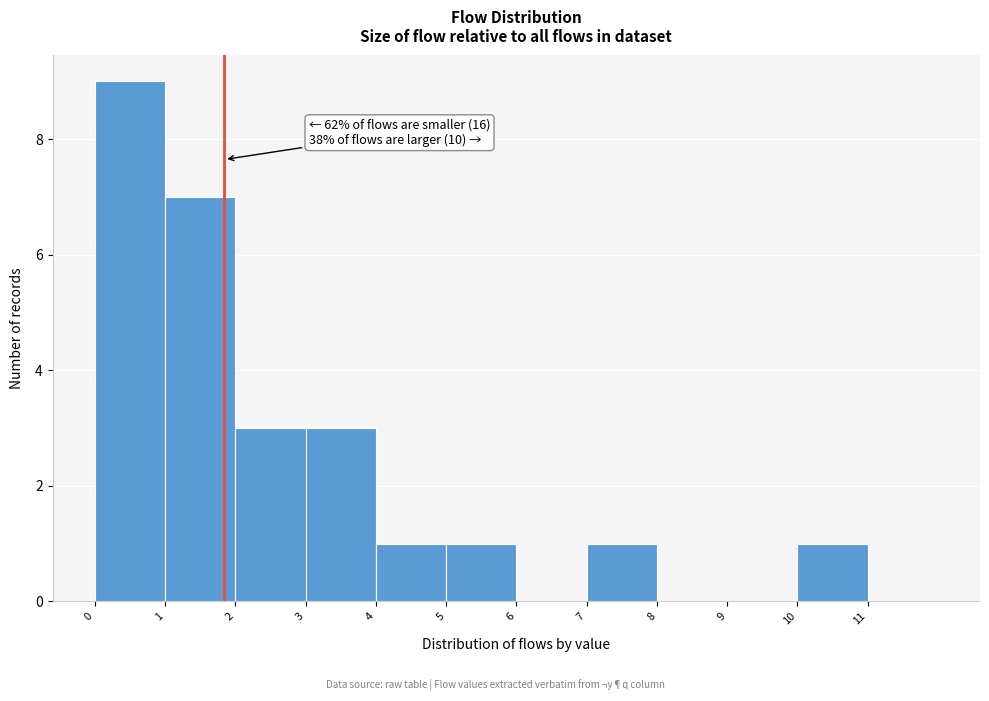

Which range on the x-axis has the tallest bar?

0 to 1